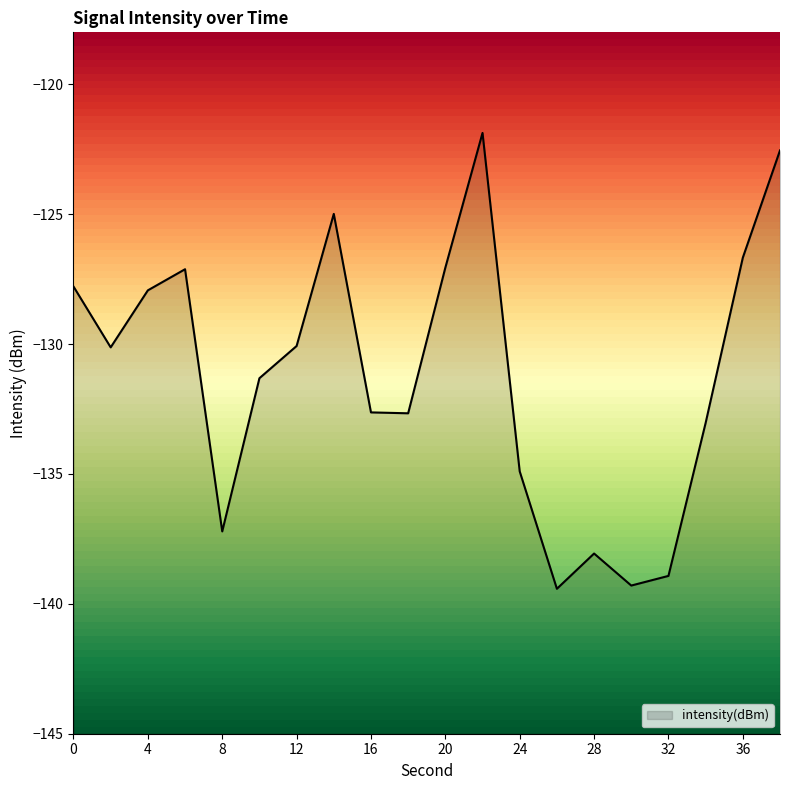

What is the difference between the maximum and second lowest values?

17.4